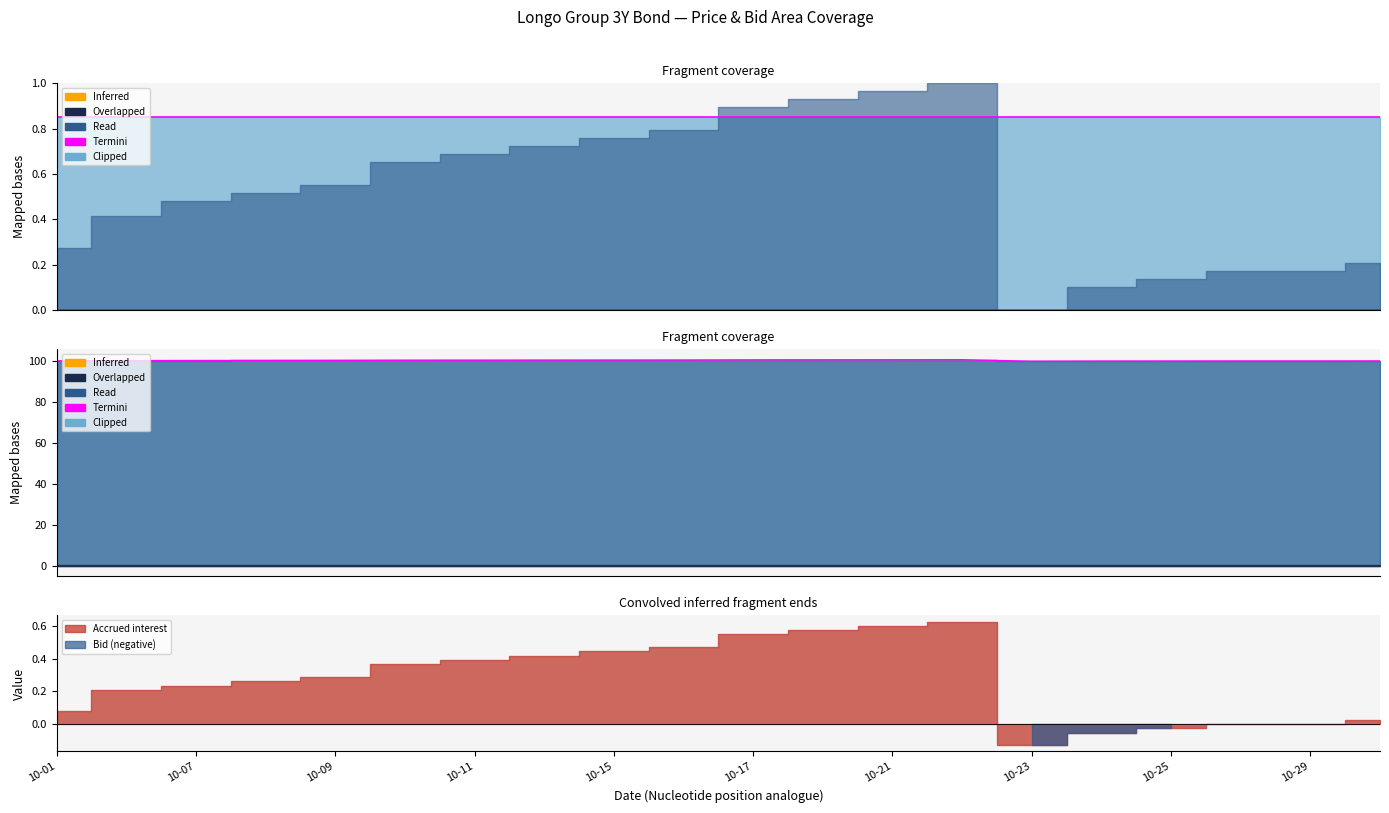

Reading left to right, extract all data points from this chart.

100.1	100.2	100.2	100.3	100.3	100.4	100.4	100.4	100.4	100.5	100.6	100.6	100.6	100.6	99.9	99.9	100.0	100.0	100.0	100.0